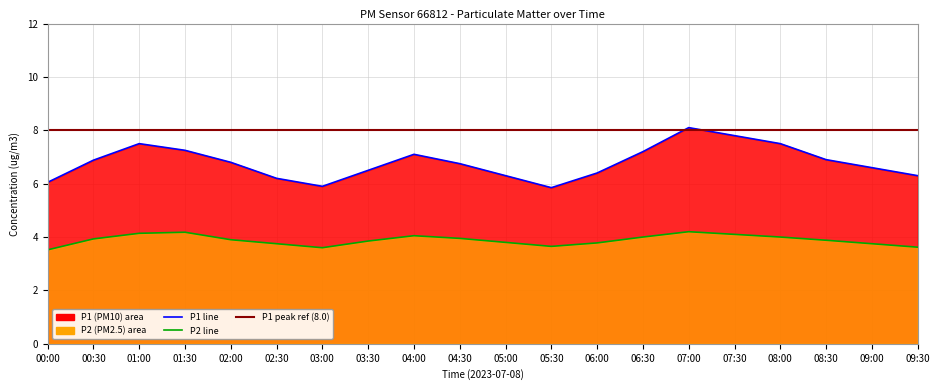

What is the average value of the P1 series?

6.8